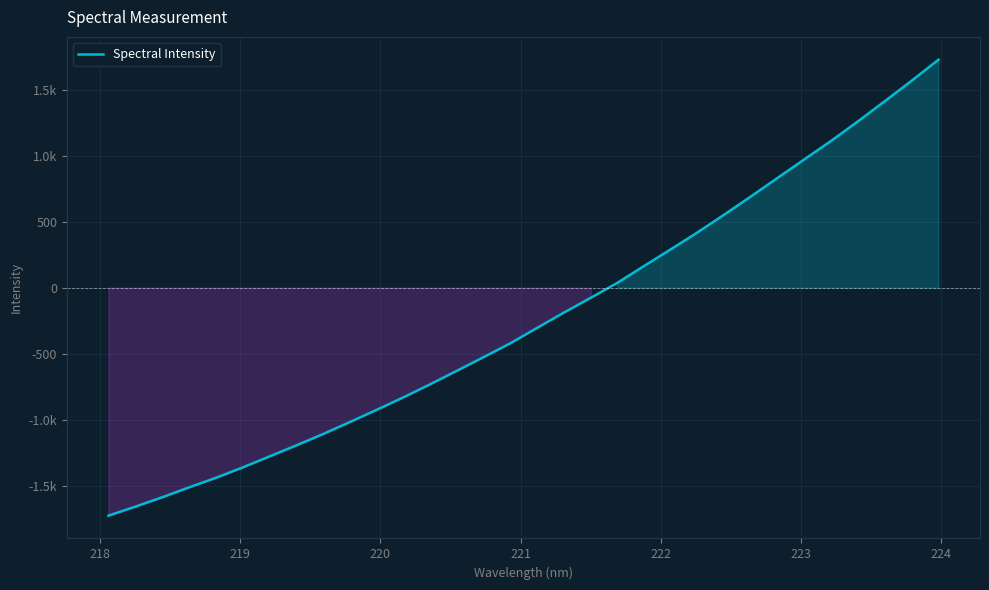

Reading right to left, what are all the values shown in this chart?

1727.2	1568.5	1414.1	1261.6	1114.2	974.3	833.8	692.8	554.8	419.9	291.5	164.8	36.7	-77.1	-189.0	-304.5	-421.5	-526.3	-630.0	-732.5	-831.7	-926.5	-1018.9	-1109.8	-1195.8	-1279.3	-1362.8	-1441.2	-1513.5	-1588.7	-1659.3	-1727.2